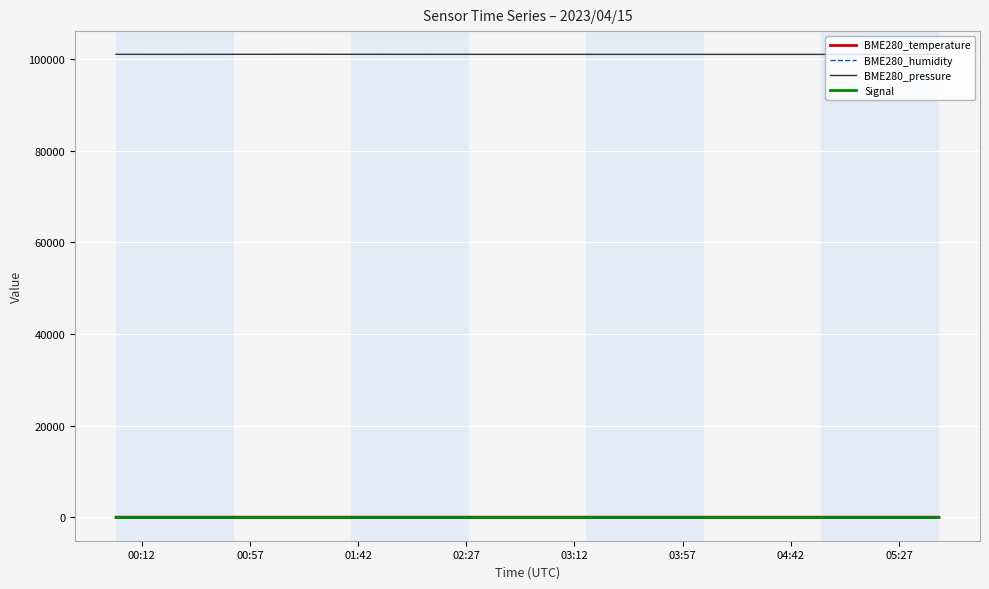

What is the highest value of the BME280_pressure series?

101084.2